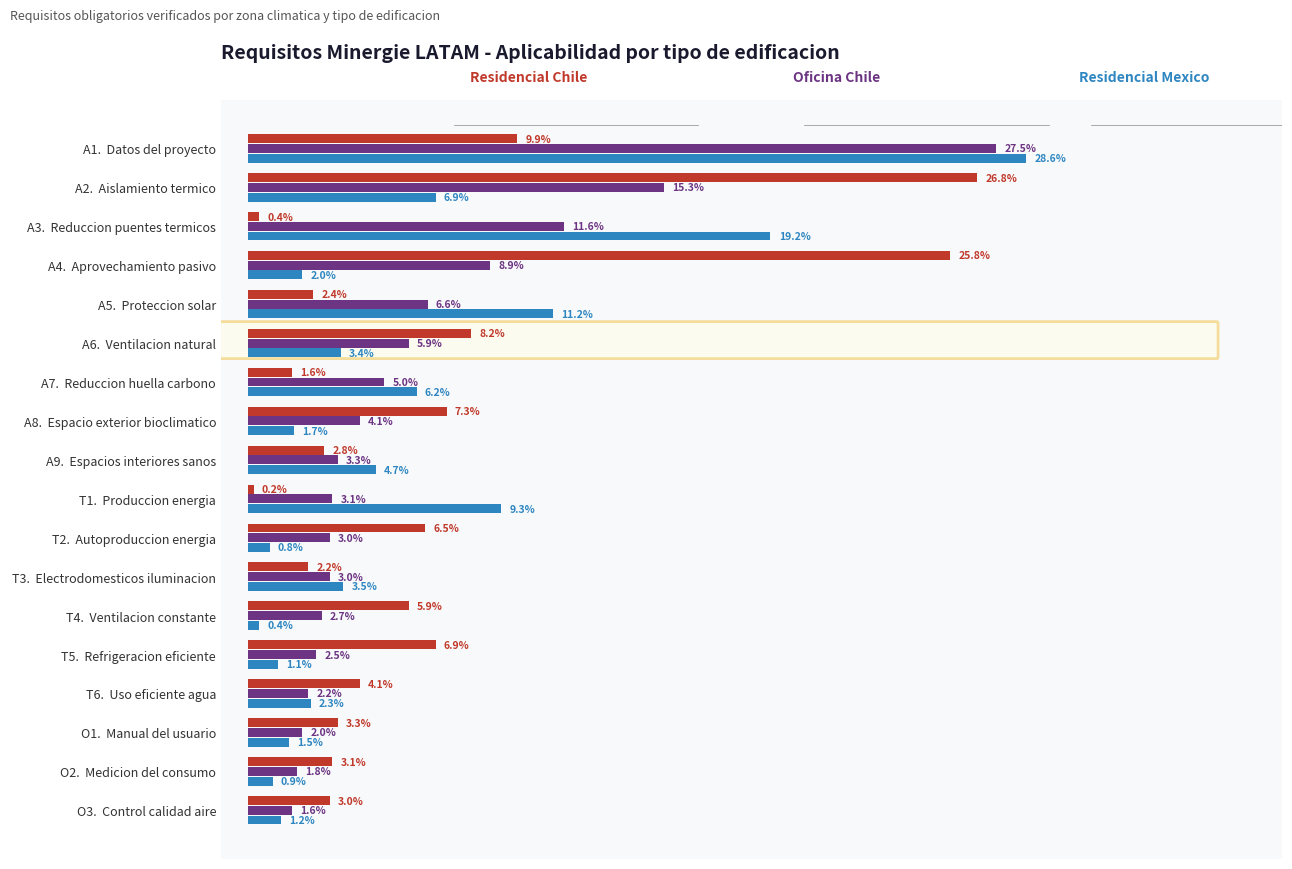

At which category is the sum across all series the highest?

A1.  Datos del proyecto